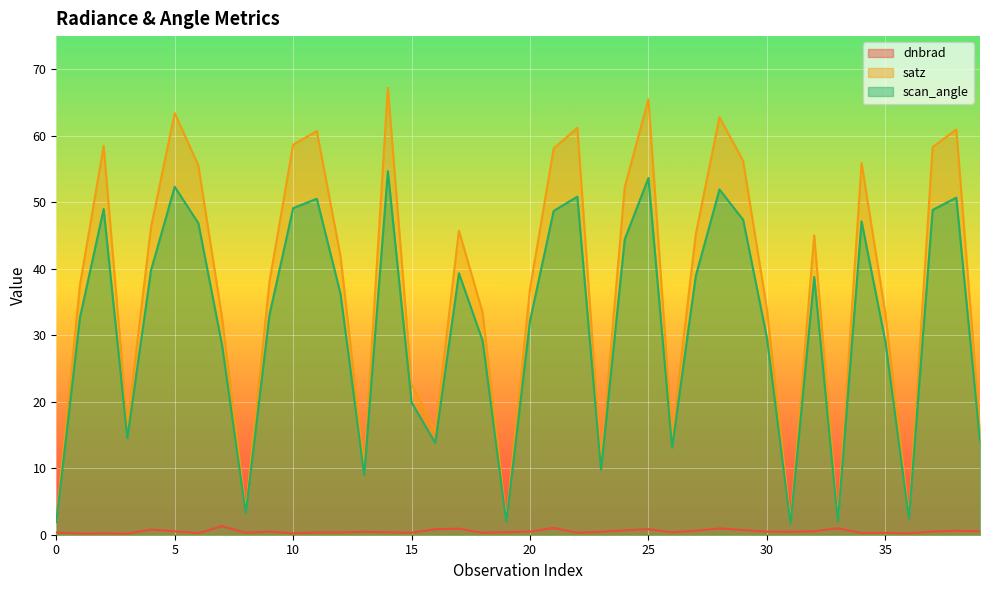

What is the average value of the satz series?

37.2